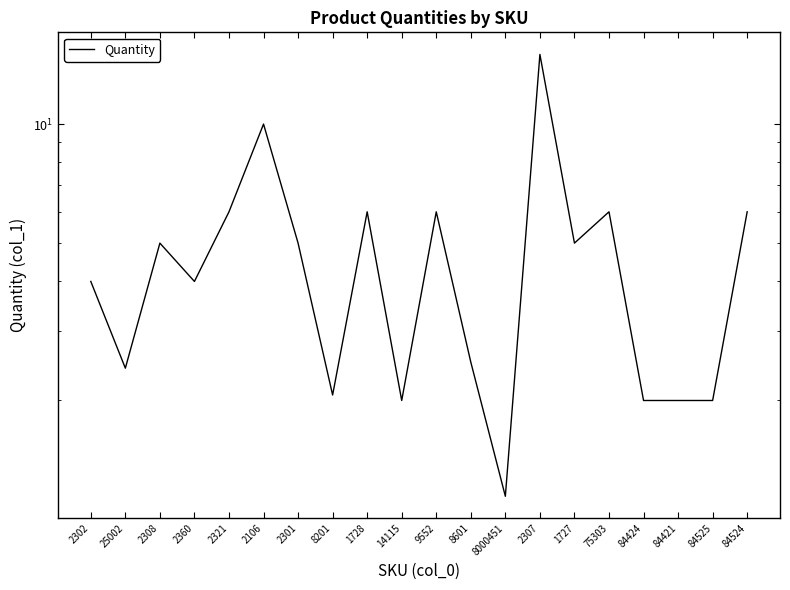

What is the label of the 11th point from the left?

9552